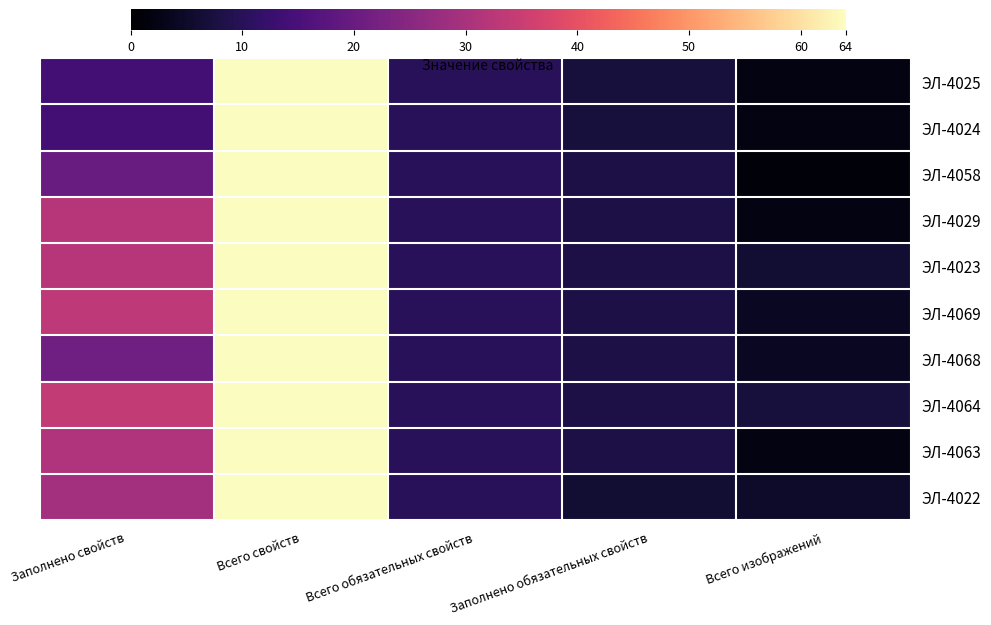

Reading left to right, transcribe all the data shown in this chart.

ЭЛ-4025: Заполнено свойств=14	Всего свойств=64	Всего обязательных свойств=10	Заполнено обязательных свойств=7	Всего изображений=2
ЭЛ-4024: Заполнено свойств=14	Всего свойств=64	Всего обязательных свойств=10	Заполнено обязательных свойств=7	Всего изображений=2
ЭЛ-4058: Заполнено свойств=20	Всего свойств=64	Всего обязательных свойств=10	Заполнено обязательных свойств=8	Всего изображений=1
ЭЛ-4029: Заполнено свойств=32	Всего свойств=64	Всего обязательных свойств=10	Заполнено обязательных свойств=8	Всего изображений=2
ЭЛ-4023: Заполнено свойств=32	Всего свойств=64	Всего обязательных свойств=10	Заполнено обязательных свойств=8	Всего изображений=6
ЭЛ-4069: Заполнено свойств=33	Всего свойств=64	Всего обязательных свойств=10	Заполнено обязательных свойств=8	Всего изображений=4
ЭЛ-4068: Заполнено свойств=21	Всего свойств=64	Всего обязательных свойств=10	Заполнено обязательных свойств=8	Всего изображений=4
ЭЛ-4064: Заполнено свойств=34	Всего свойств=64	Всего обязательных свойств=10	Заполнено обязательных свойств=8	Всего изображений=7
ЭЛ-4063: Заполнено свойств=31	Всего свойств=64	Всего обязательных свойств=10	Заполнено обязательных свойств=8	Всего изображений=2
ЭЛ-4022: Заполнено свойств=29	Всего свойств=64	Всего обязательных свойств=10	Заполнено обязательных свойств=6	Всего изображений=5